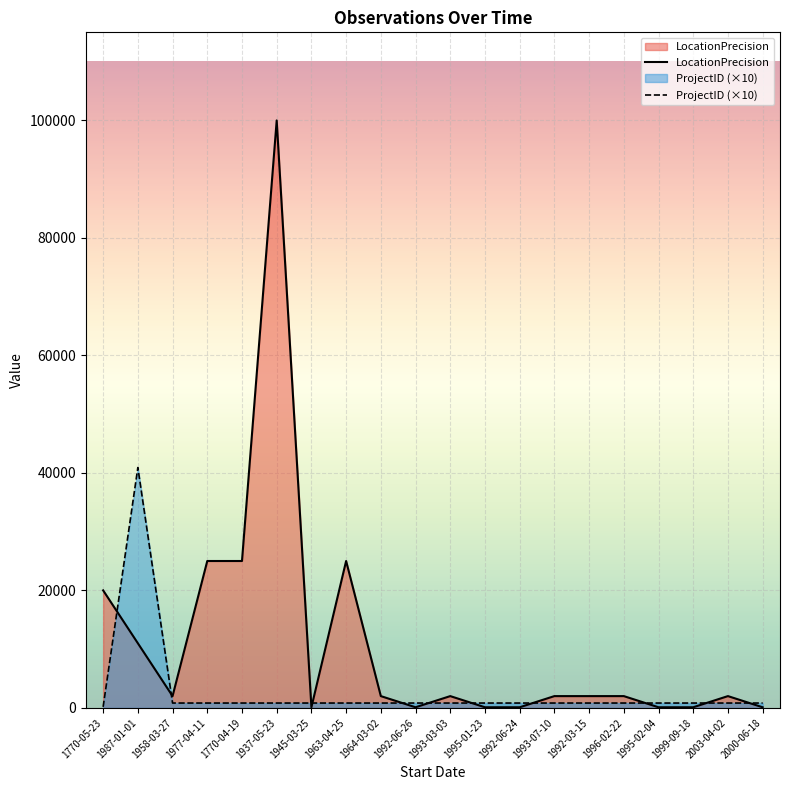

What is the value of the ProjectID (×10) point at the 15th from the left?

820